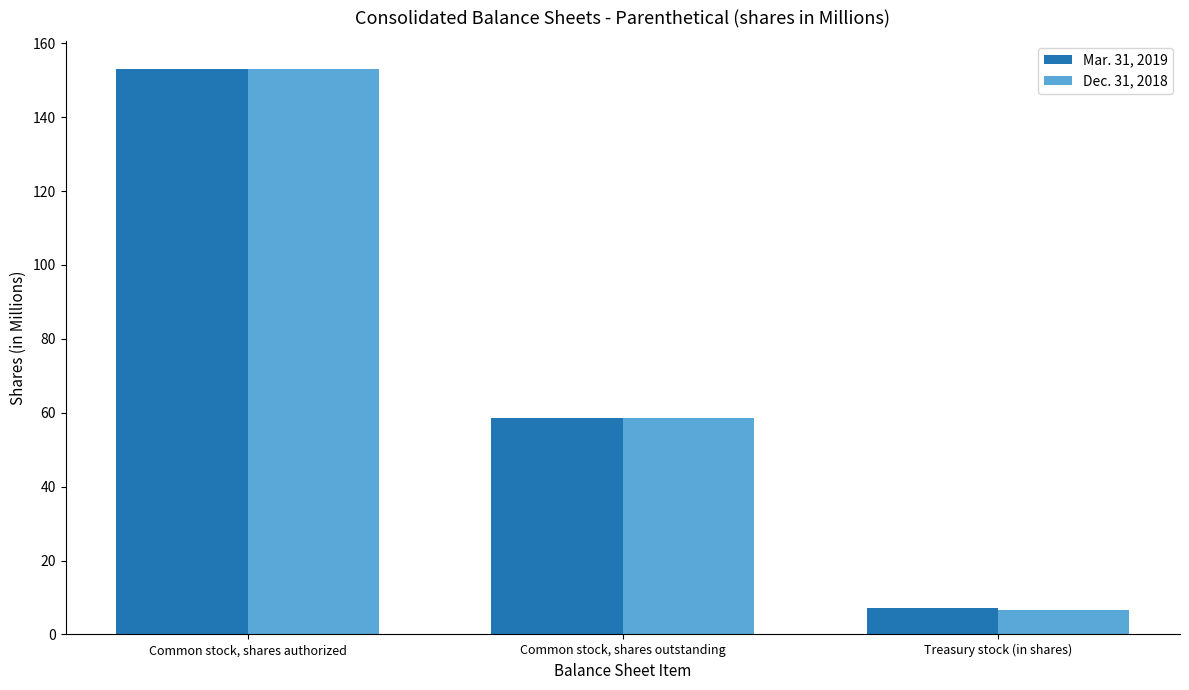

Which series has the widest spread of values?

Dec. 31, 2018